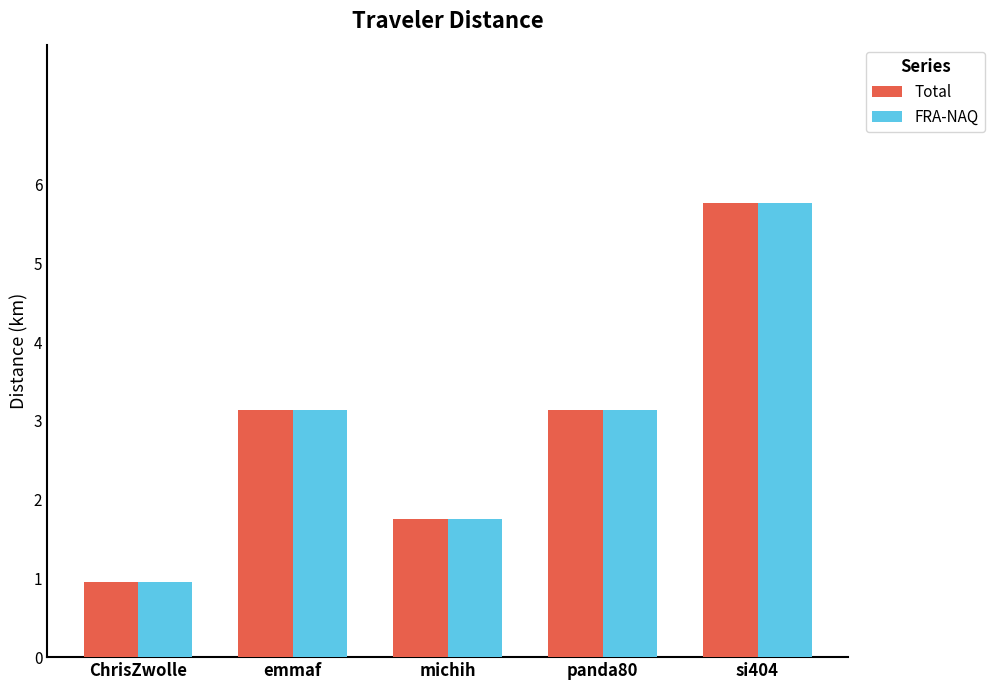

How many data points in Total are less than 3?

2